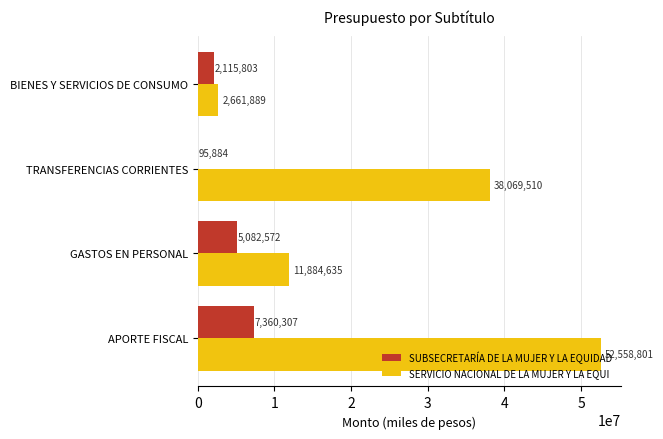

What is the average value of the SUBSECRETARÍA DE LA MUJER Y LA EQUIDAD series?

3663642